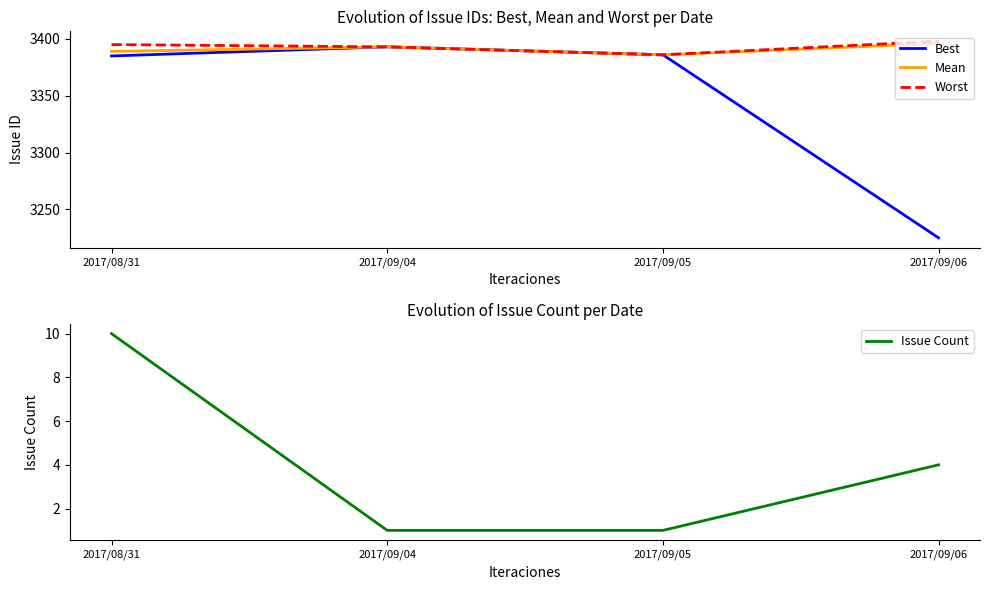

The Issue Count series shows 2 at 2017/09/06. True or false?

False